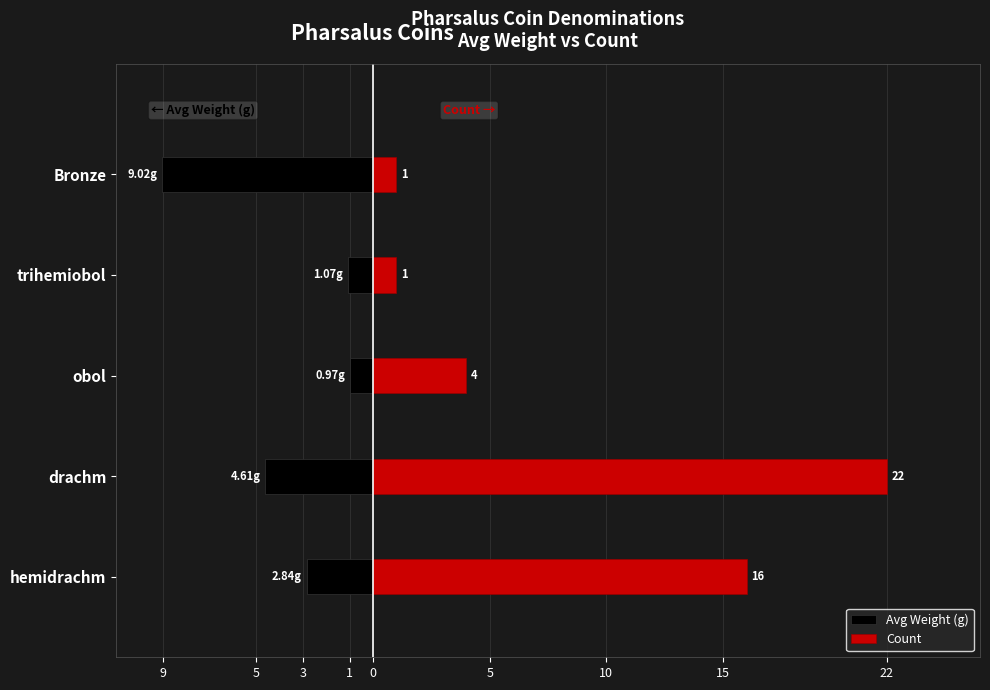

The value of Avg Weight (g) at Bronze is -15.3. True or false?

False